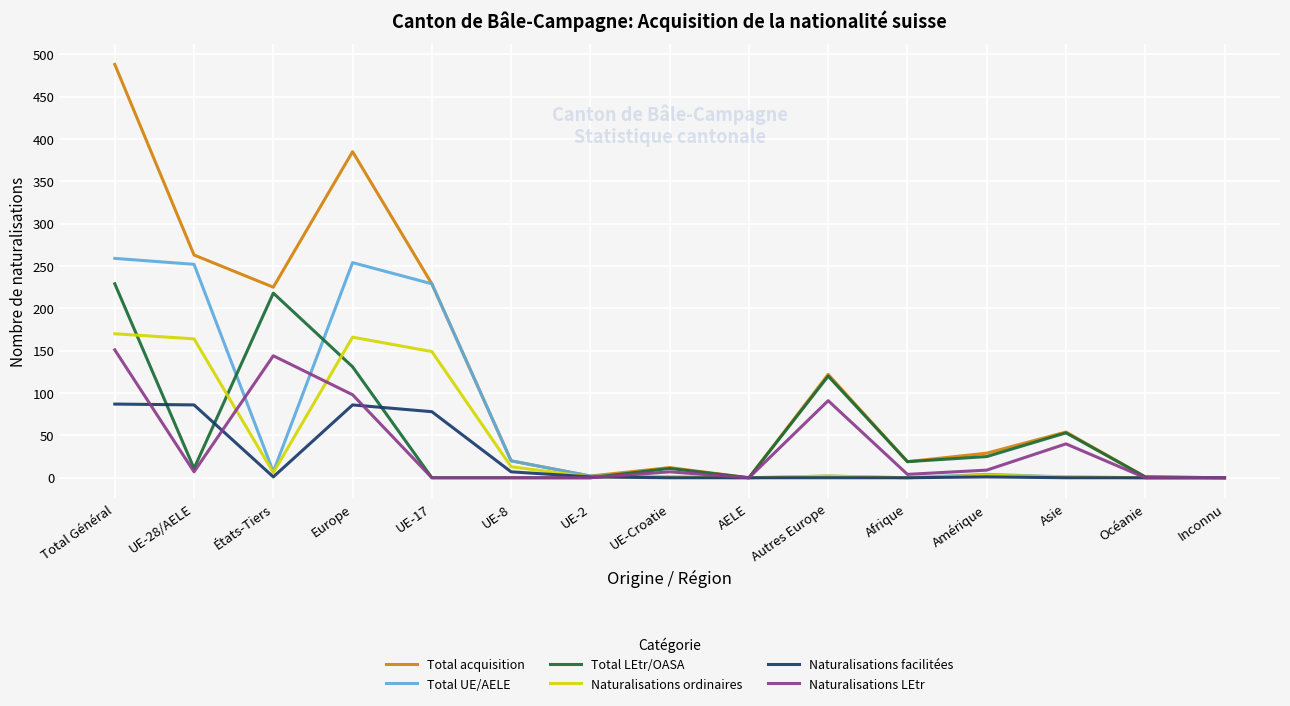

What is the total value across all series at États-Tiers?

601